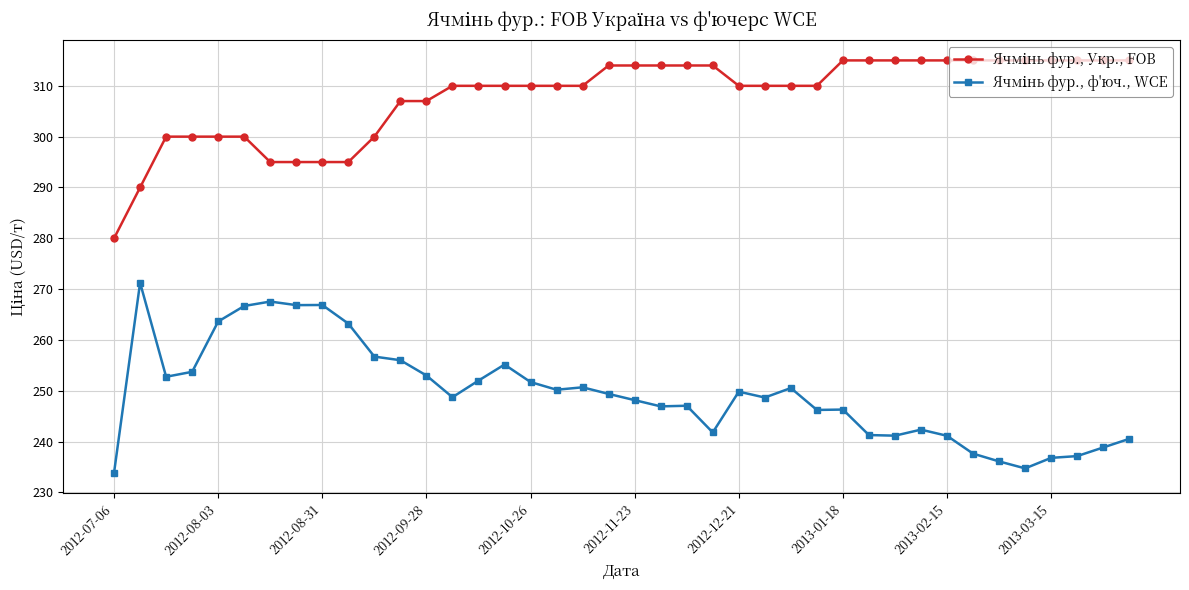

What is the maximum value shown in the chart?

315.0